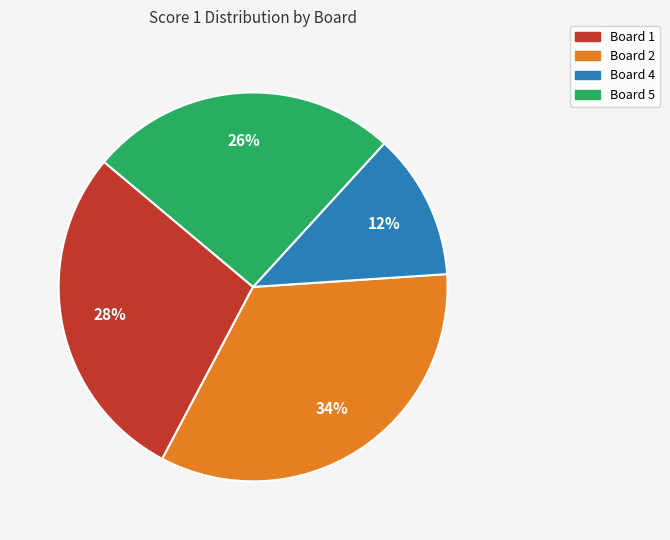

Is there a majority slice in this chart?

No